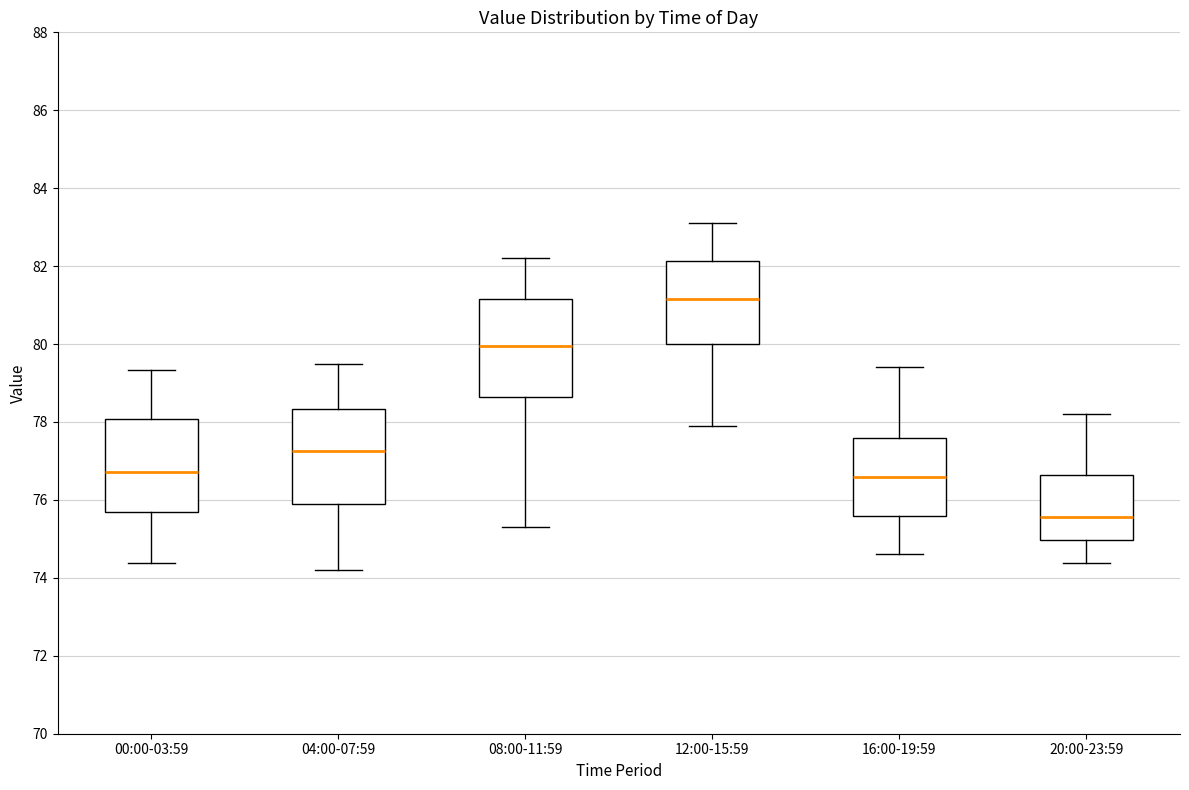

Which box has the highest median line?

12:00-15:59